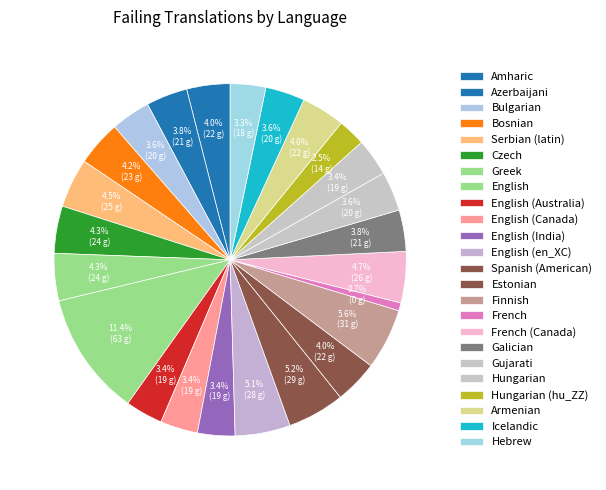

How many slices are in this pie chart?

24